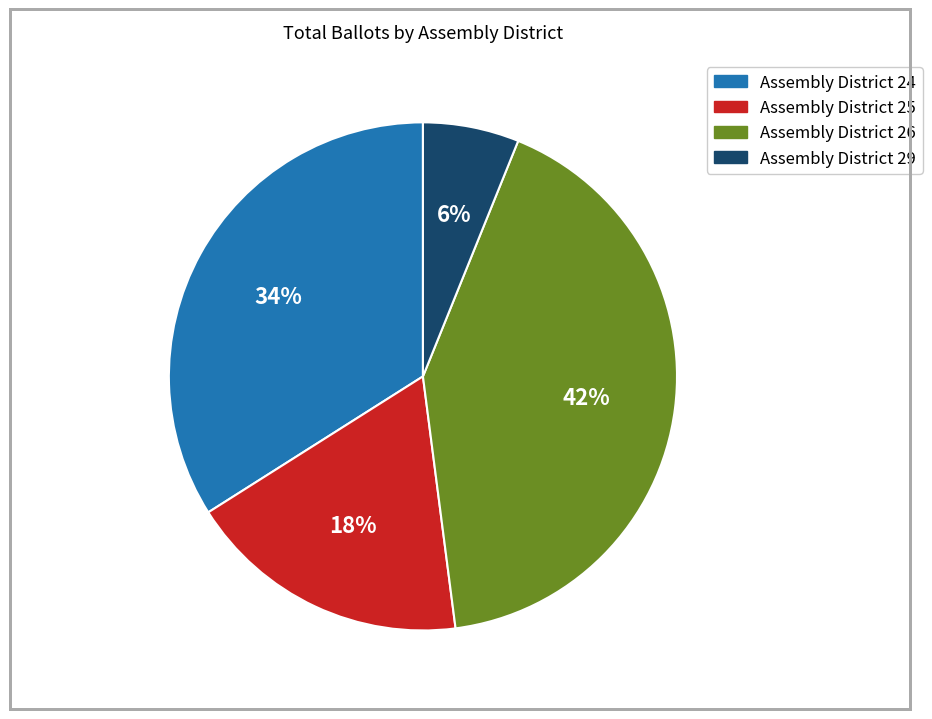

To the nearest percent, what portion does Assembly District 26 represent?

42%